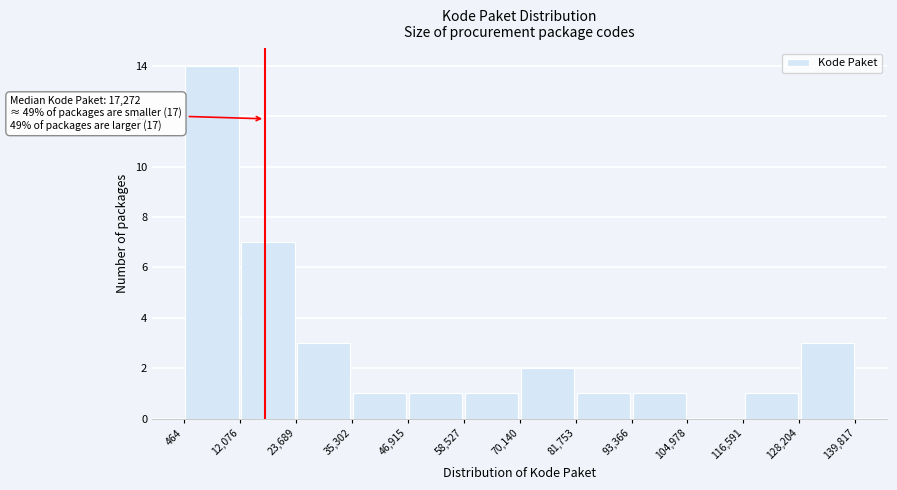

Which range on the x-axis has the tallest bar?

464 to 12,076